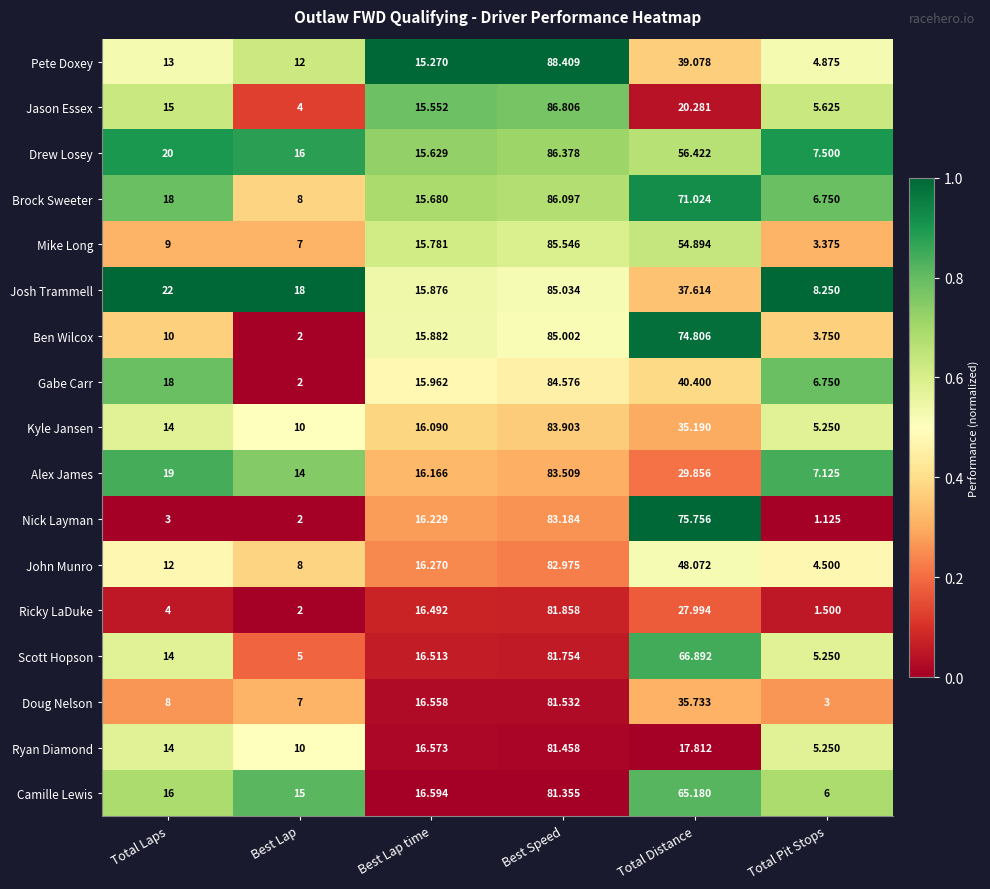

Which series has the largest total across all categories?

Brock Sweeter